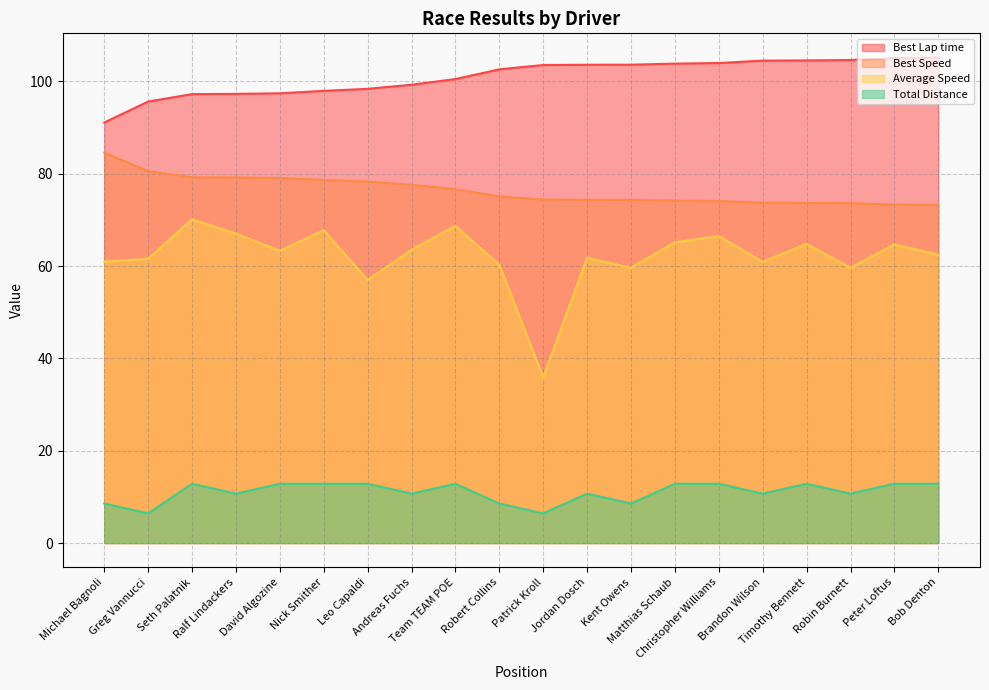

How many distinct data groups are displayed?

4